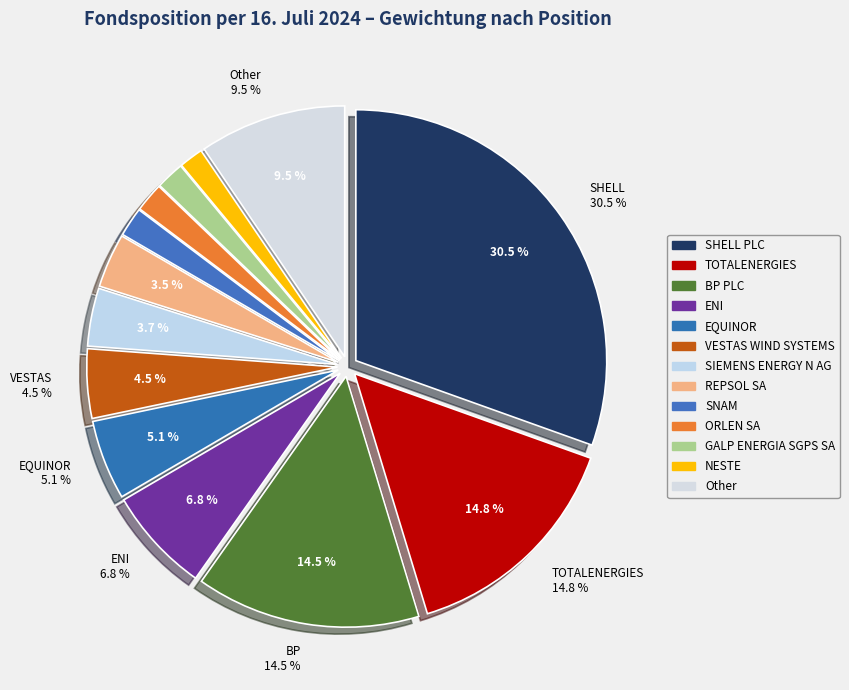

What is the smallest slice in the pie chart?

NESTE